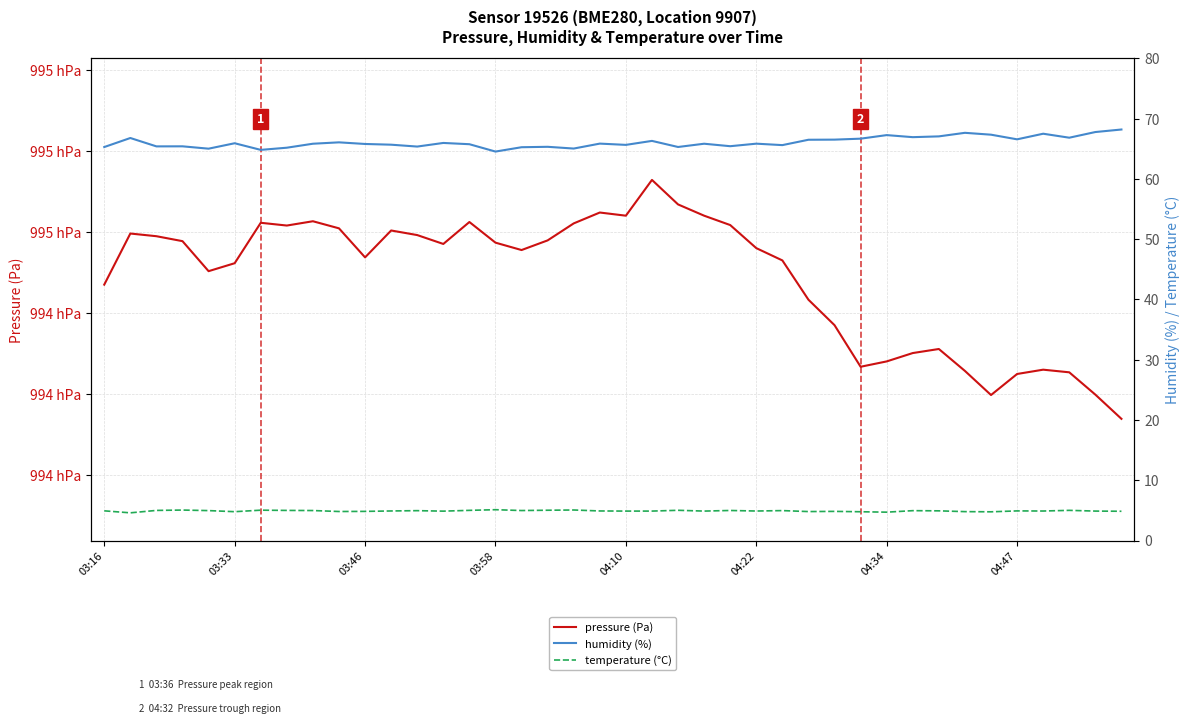

Reading left to right, what are all the values shown in this chart?

pressure (Pa): 99447.1	99459.7	99459.0	99457.8	99450.4	99452.3	99462.3	99461.6	99462.7	99460.9	99453.8	99460.4	99459.3	99457.1	99462.5	99457.4	99455.6	99458.0	99462.2	99464.8	99464.1	99472.9	99466.8	99464.1	99461.8	99456.1	99453.0	99443.3	99437.1	99426.8	99428.1	99430.2	99431.2	99425.8	99419.8	99425.0	99426.1	99425.4	99419.9	99414.0
humidity (%): 65.3	66.8	65.4	65.4	65.0	65.9	64.8	65.2	65.8	66.0	65.8	65.7	65.3	66.0	65.7	64.5	65.2	65.3	65.0	65.8	65.6	66.3	65.3	65.8	65.4	65.8	65.6	66.5	66.5	66.7	67.2	66.9	67.0	67.6	67.3	66.5	67.5	66.8	67.8	68.2
temperature (°C): 4.9	4.6	5.0	5.0	5.0	4.8	5.0	5.0	5.0	4.8	4.8	4.9	5.0	4.9	5.0	5.1	5.0	5.0	5.1	4.9	4.9	4.9	5.0	4.9	5.0	4.9	5.0	4.8	4.8	4.8	4.7	5.0	4.9	4.8	4.8	4.9	4.9	5.0	4.9	4.8